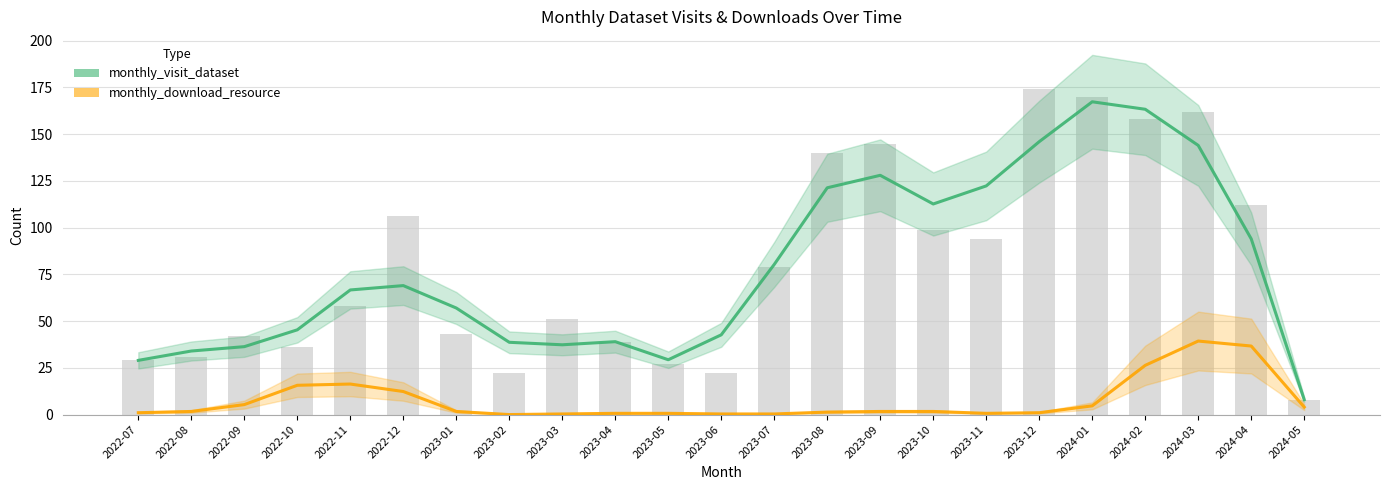

Count the number of categories in the chart.

23